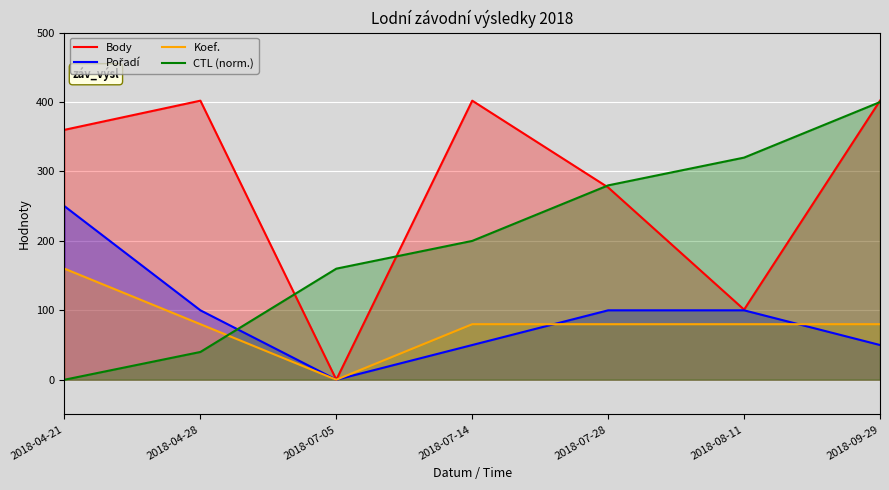

How many values in Pořadí are above zero?

6